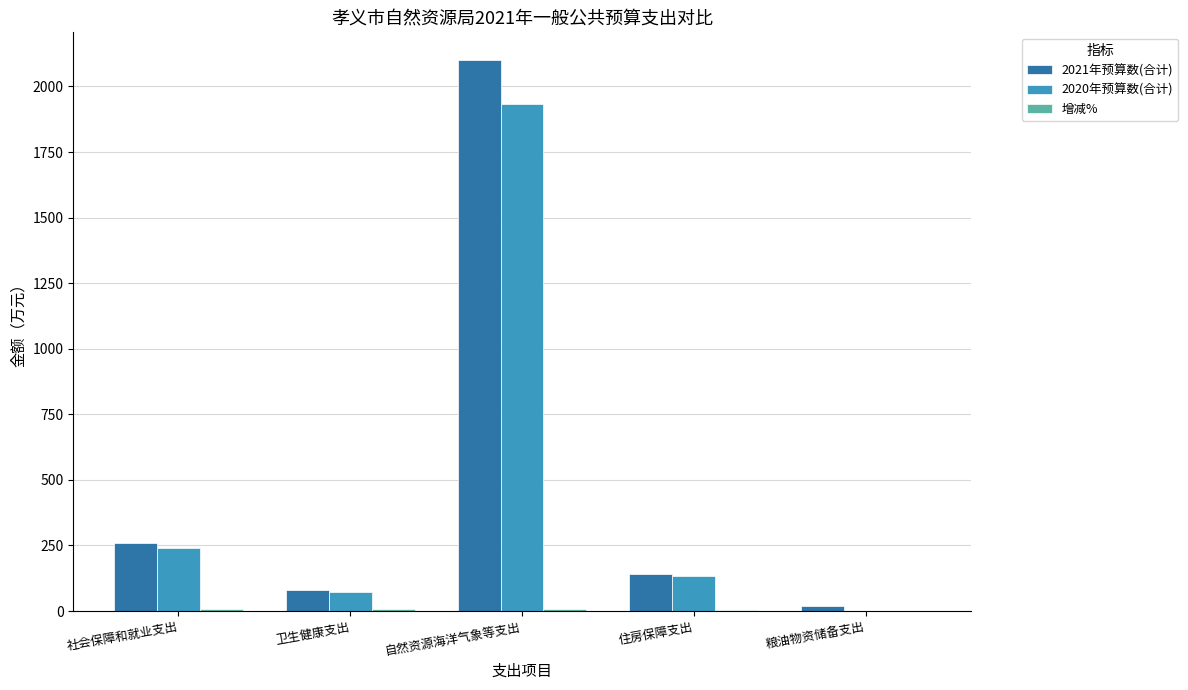

The value of 2020年预算数(合计) at 粮油物资储备支出 is 1319.8. True or false?

False